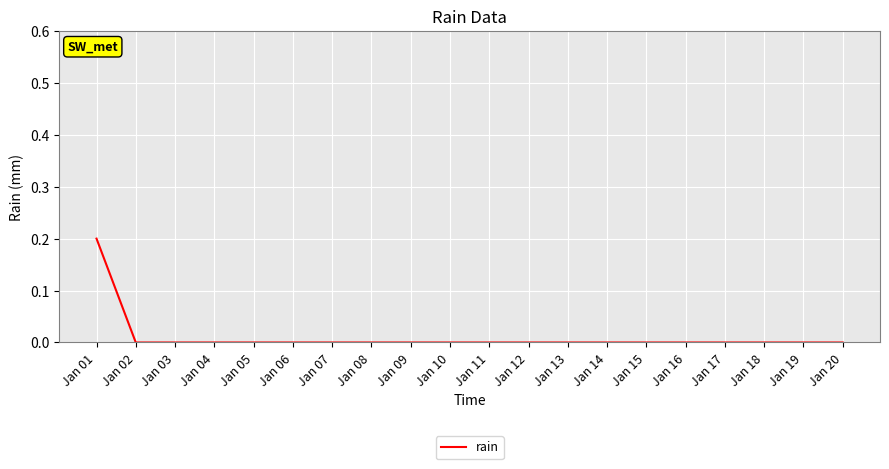

How many lines are shown in the chart?

1